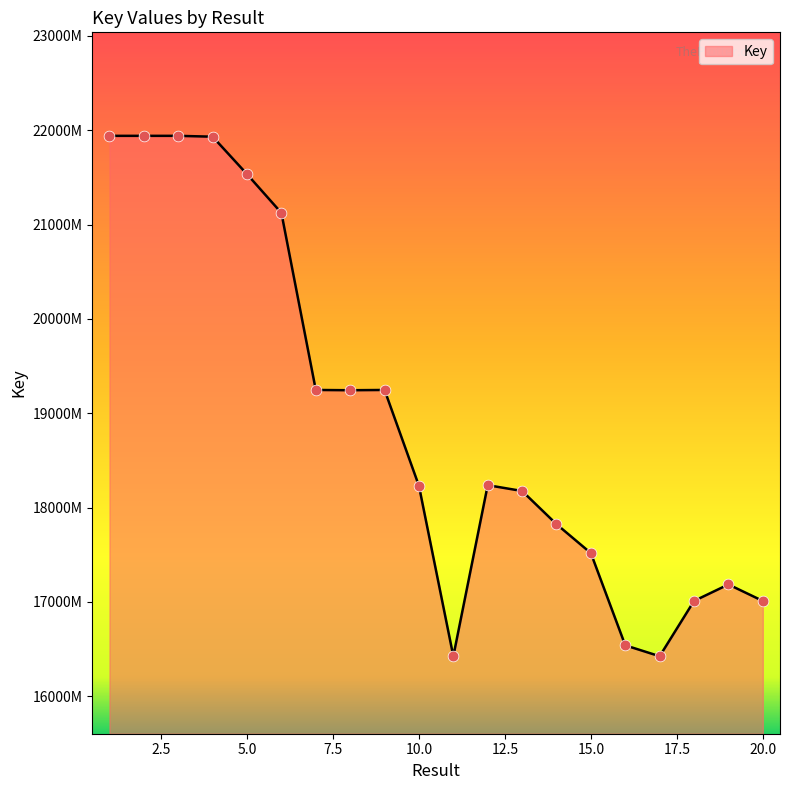

Does the chart have visible grid lines?

No